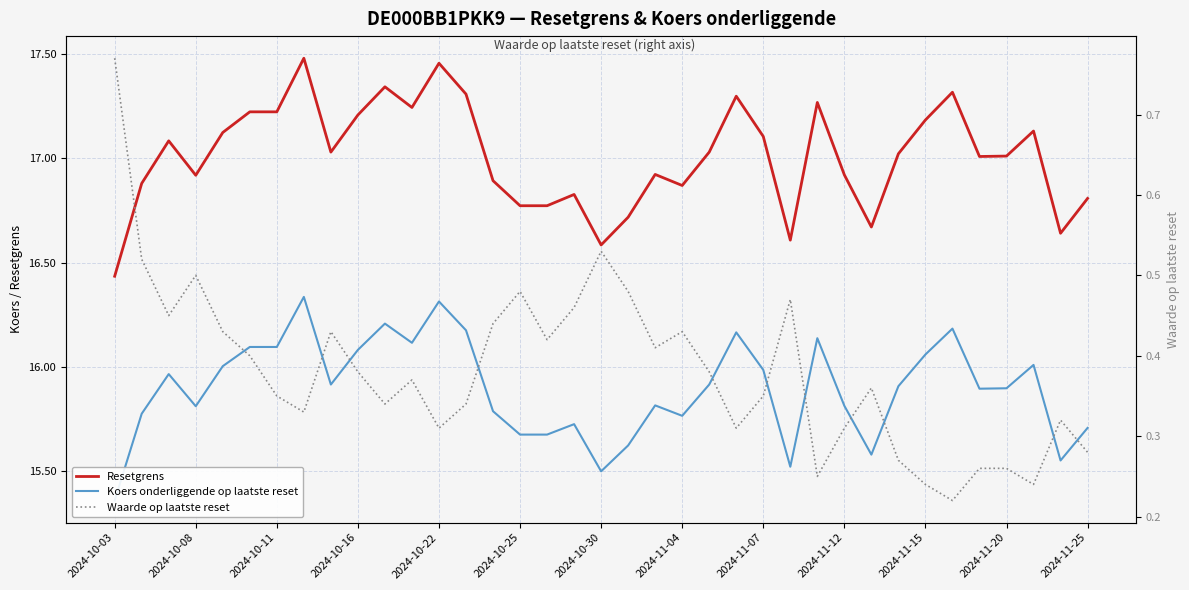

Rank the series at 13 from highest to lowest value.

Resetgrens, Koers onderliggende op laatste reset, Waarde op laatste reset